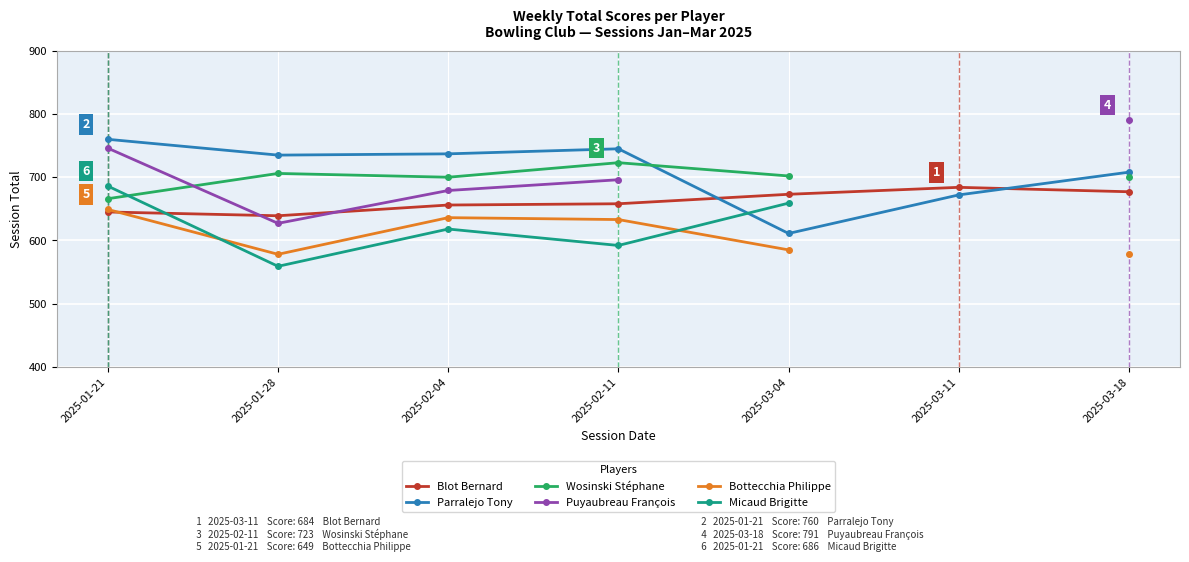

Between which two adjacent categories do Blot Bernard and Bottecchia Philippe first intersect?

2025-01-21 and 2025-01-28